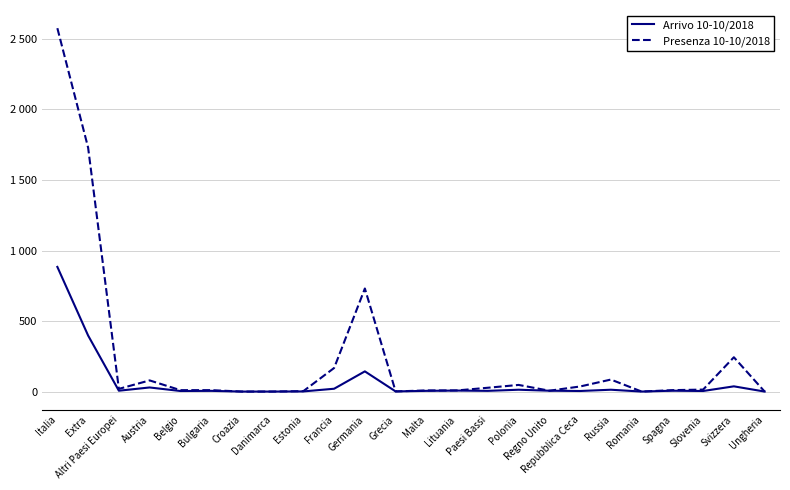

True or false: Arrivo 10-10/2018 has a value of 8 at Slovenia.

False